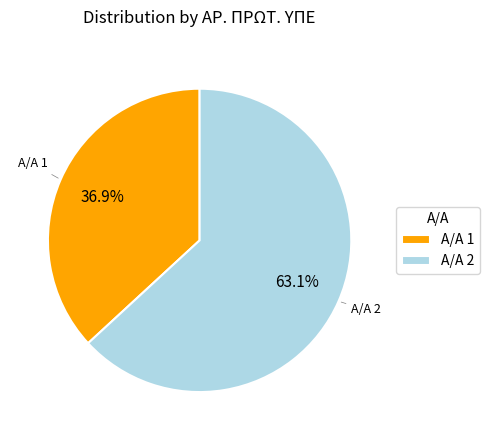

Does any single category account for the majority?

Yes